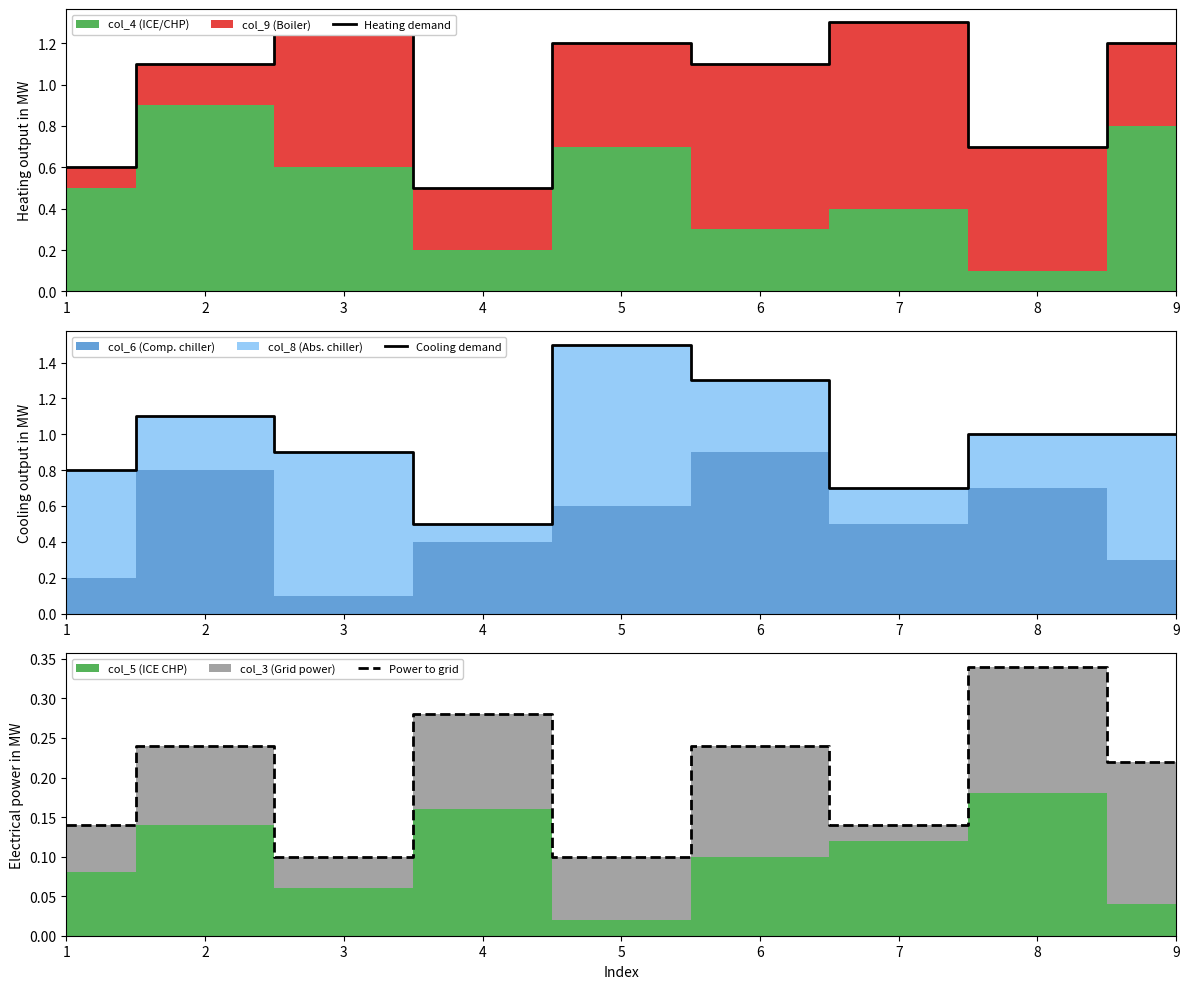

True or false: Heating demand has more than 1 interior local peaks.

True